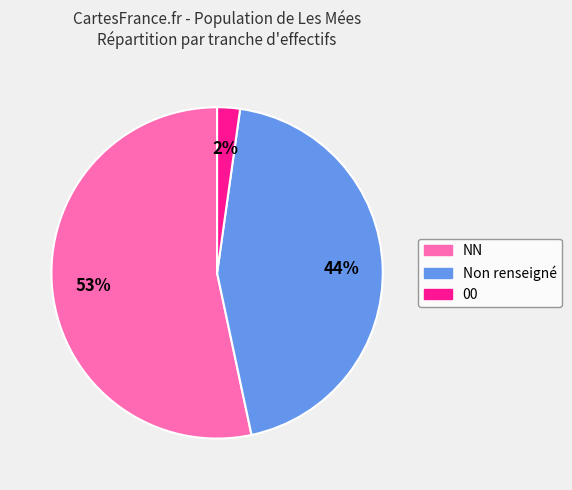

Is NN the majority of the pie?

Yes